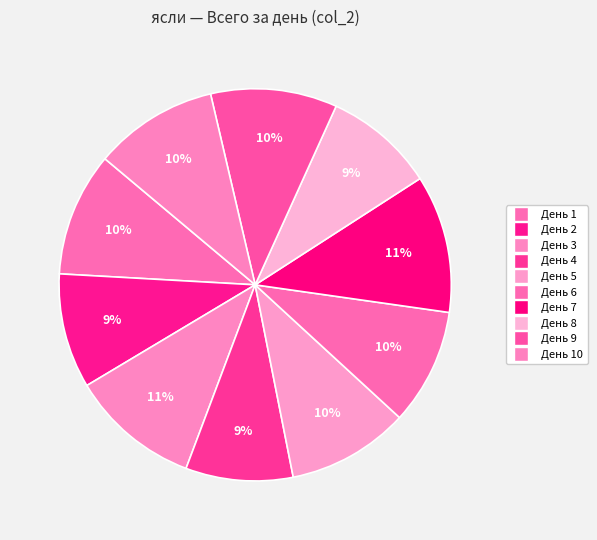

How many slices are in this pie chart?

10